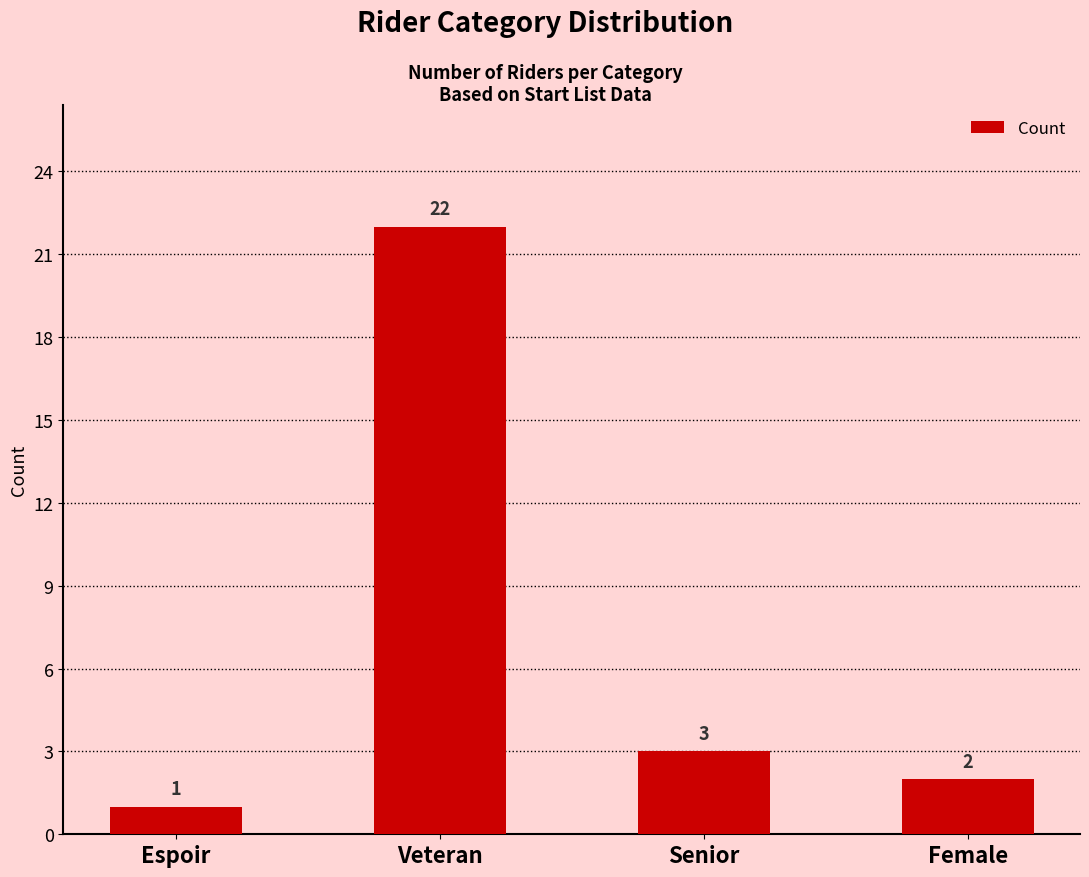

Are the bars grouped side by side (vs. stacked)?

No